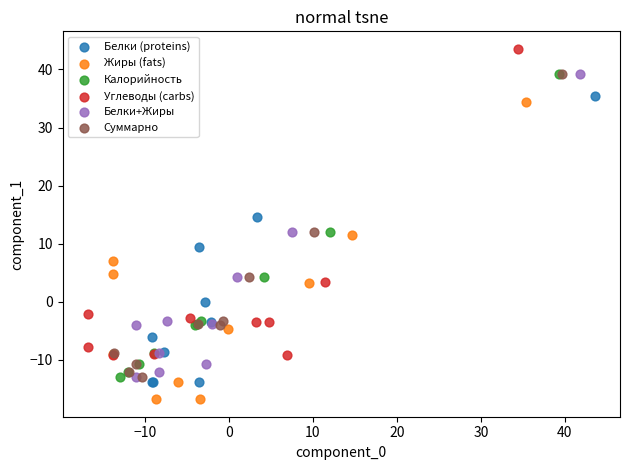

Which series contains the highest Y value?

Углеводы (carbs)